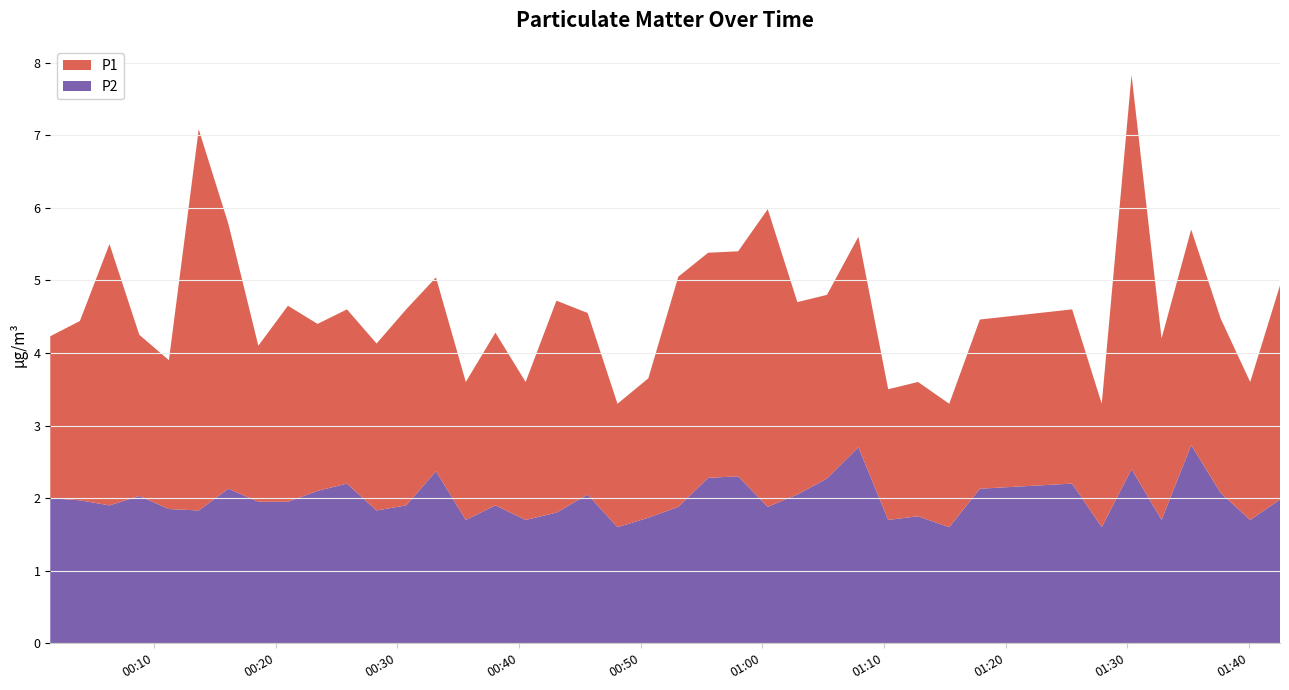

Reading left to right, what are all the values shown in this chart?

P1: 2.2	2.5	3.6	2.2	2.0	5.2	3.6	2.1	2.7	2.3	2.4	2.3	2.7	2.7	1.9	2.4	1.9	2.9	2.5	1.7	1.9	3.2	3.1	3.1	4.1	2.6	2.5	2.9	1.8	1.9	1.7	2.3	2.4	1.7	5.4	2.5	3.0	2.4	1.9	3.0
P2: 2.0	2.0	1.9	2.0	1.9	1.8	2.1	1.9	1.9	2.1	2.2	1.8	1.9	2.4	1.7	1.9	1.7	1.8	2.0	1.6	1.7	1.9	2.3	2.3	1.9	2.0	2.3	2.7	1.7	1.8	1.6	2.1	2.2	1.6	2.4	1.7	2.7	2.1	1.7	2.0